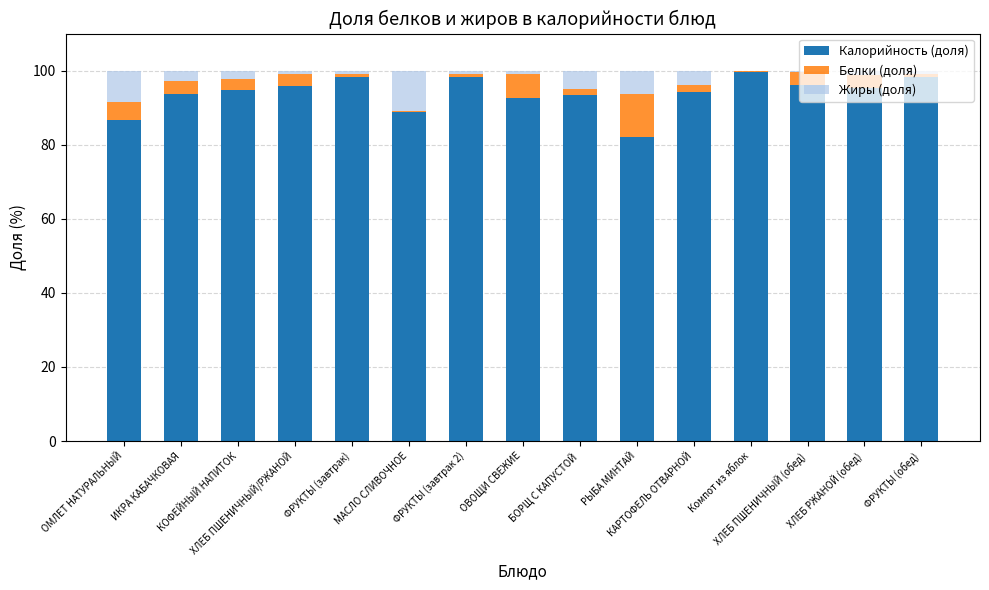

What are all the series names shown in the legend?

Калорийность (доля), Белки (доля), Жиры (доля)